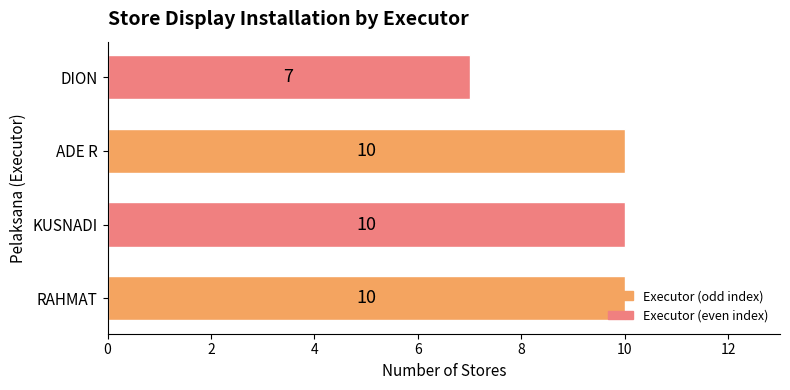

Which has a higher value, ADE R or DION?

ADE R